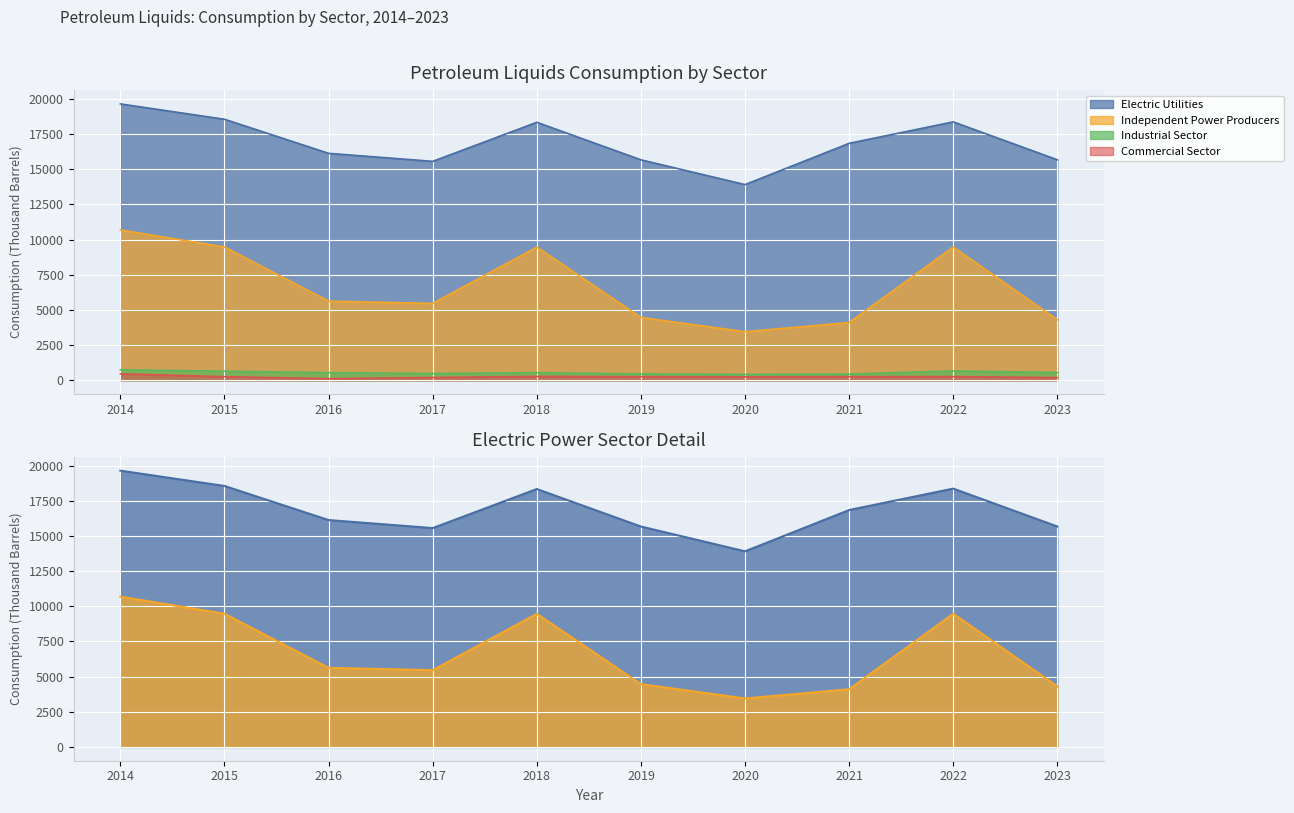

Reading left to right, transcribe all the data shown in this chart.

Electric Utilities: 2014=19652	2015=18562	2016=16137	2017=15567	2018=18345	2019=15677	2020=13913	2021=16850	2022=18375	2023=15679
Independent Power Producers: 2014=10689	2015=9473	2016=5624	2017=5461	2018=9467	2019=4464	2020=3447	2021=4102	2022=9474	2023=4303
Industrial Sector: 2014=739	2015=641	2016=536	2017=476	2018=534	2019=444	2020=410	2021=432	2022=657	2023=546
Commercial Sector: 2014=451	2015=249	2016=108	2017=191	2018=269	2019=251	2020=238	2021=250	2022=254	2023=186